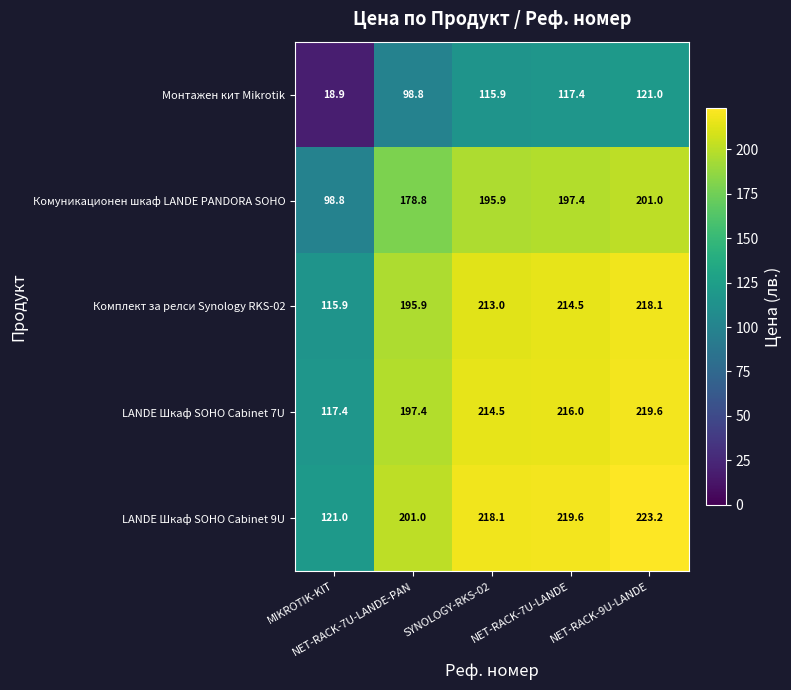

What is the greatest value displayed?

223.2